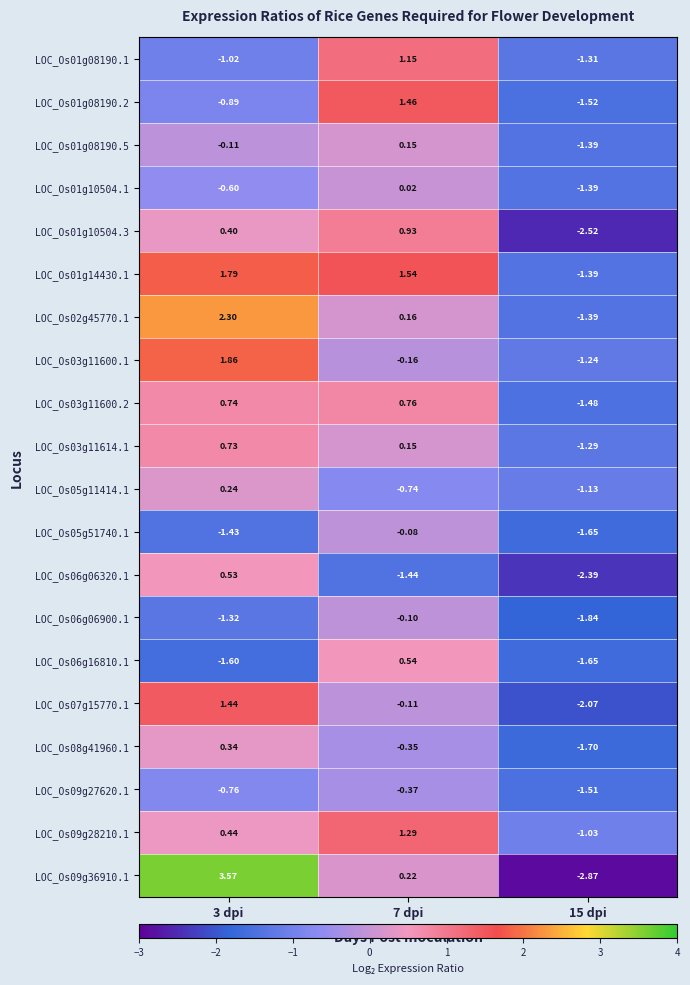

Is the value of LOC_Os03g11614.1 at 7 dpi greater than the value of LOC_Os01g10504.1 at 3 dpi?

Yes